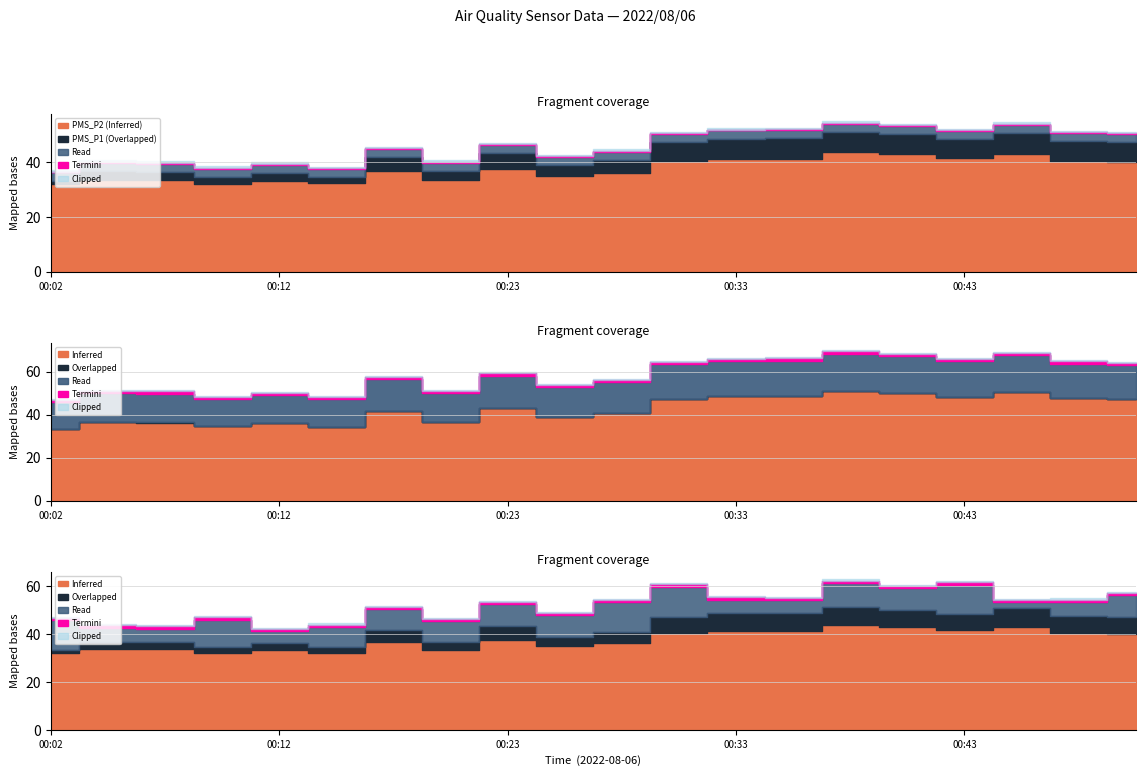

At which label does PMS_P1 first exceed 43?

00:23